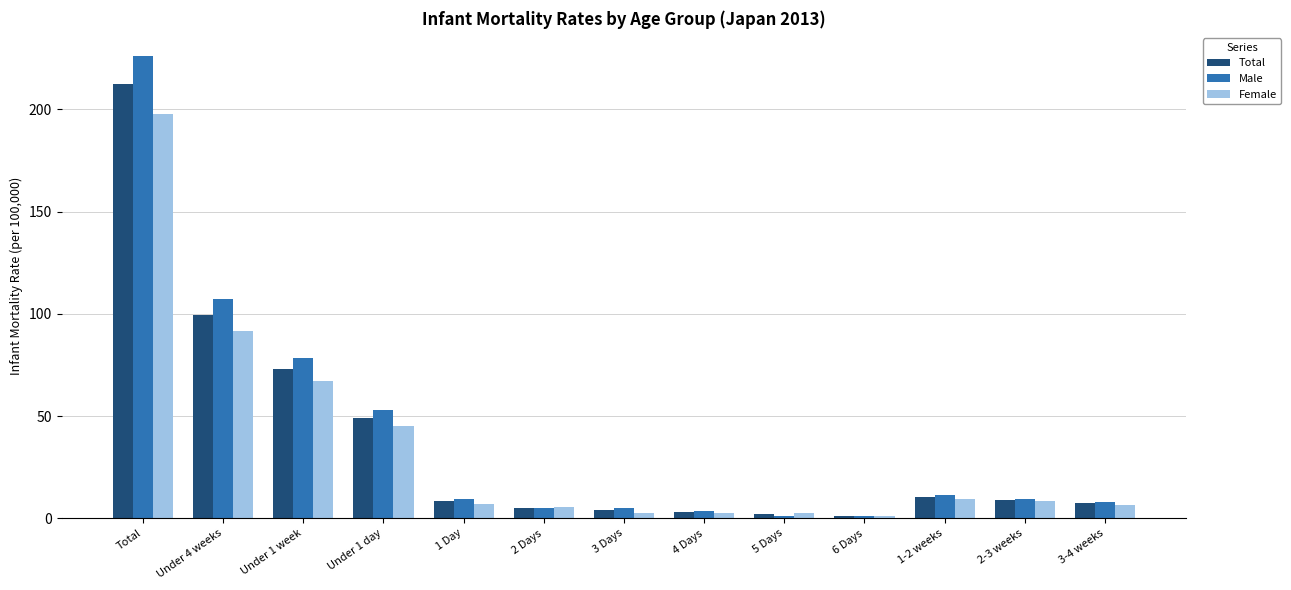

At how many categories does at least one series exceed 216?

1